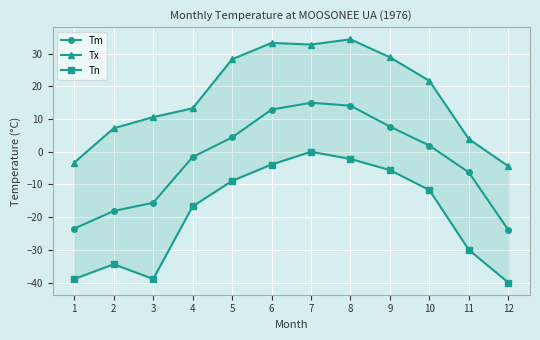

How many data points in Tm are less than 1?

6